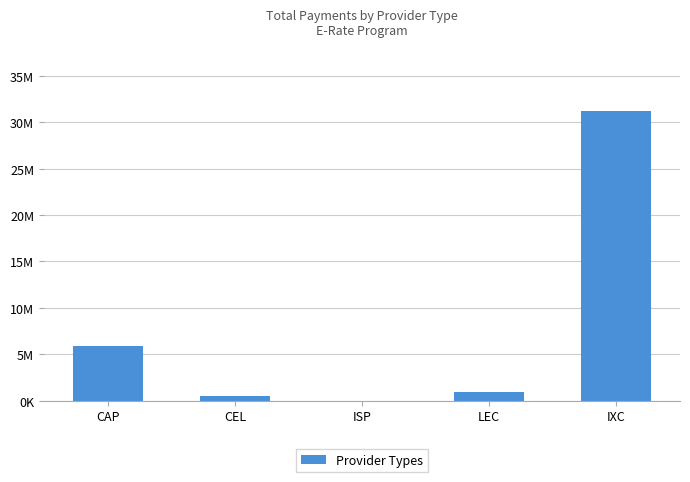

How many values exceed 956826?

3